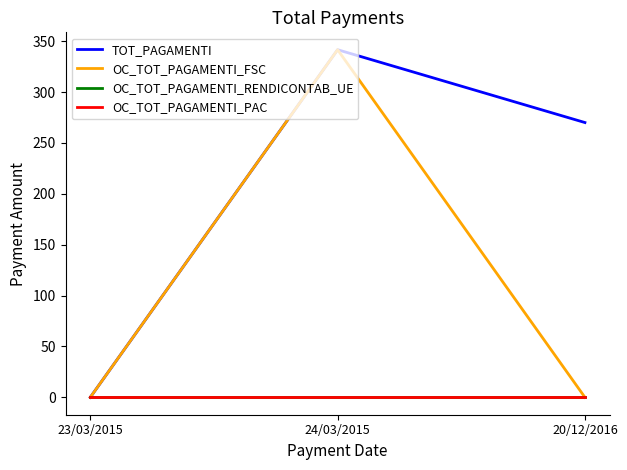

Reading right to left, transcribe all the data shown in this chart.

TOT_PAGAMENTI: 20/12/2016=270.0	24/03/2015=341.6	23/03/2015=0.0
OC_TOT_PAGAMENTI_FSC: 20/12/2016=0.0	24/03/2015=341.6	23/03/2015=0.0
OC_TOT_PAGAMENTI_RENDICONTAB_UE: 20/12/2016=0.0	24/03/2015=0.0	23/03/2015=0.0
OC_TOT_PAGAMENTI_PAC: 20/12/2016=0.0	24/03/2015=0.0	23/03/2015=0.0